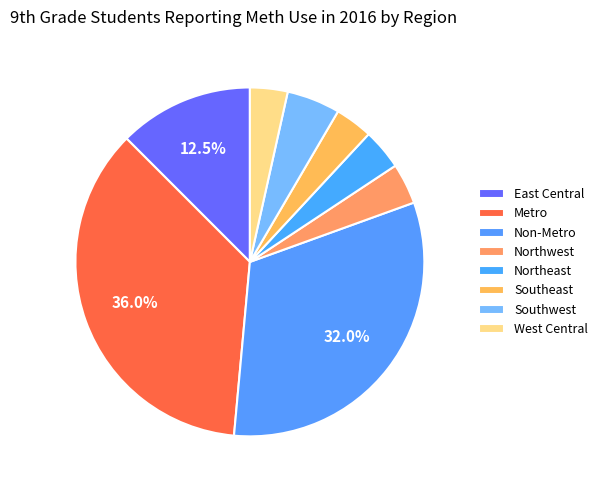

Does any single category account for the majority?

No